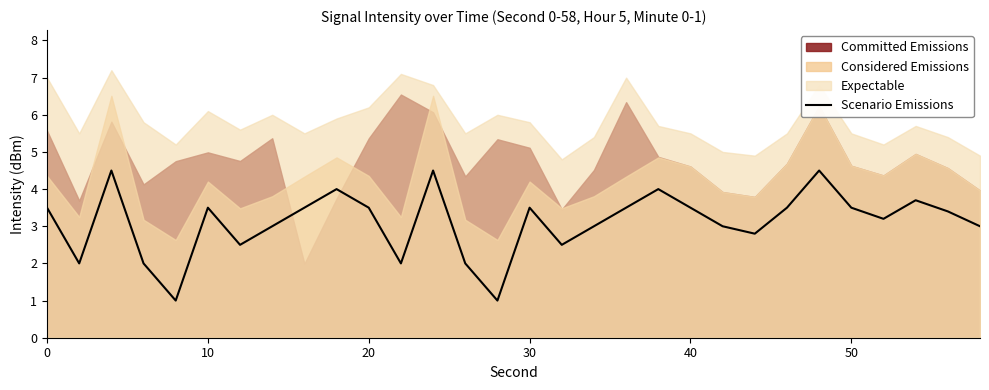

What is the minimum value for Scenario Emissions?

1.0